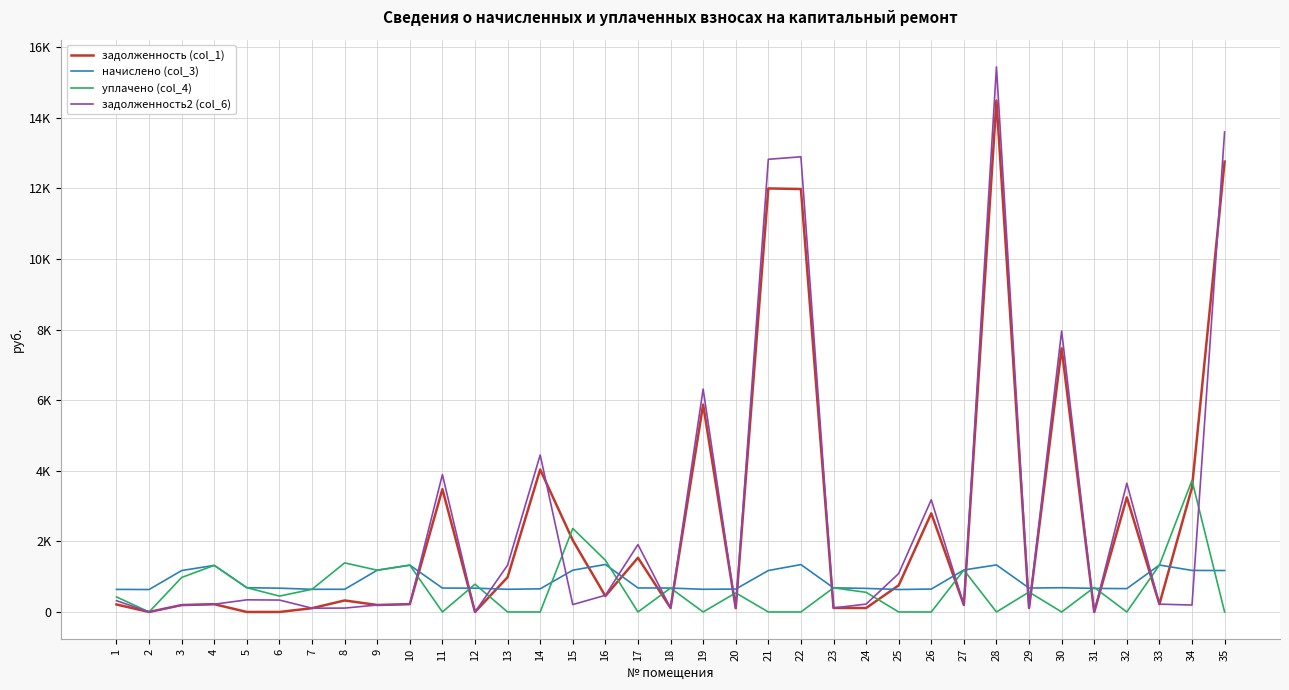

Is this an area chart (filled region under the line)?

No